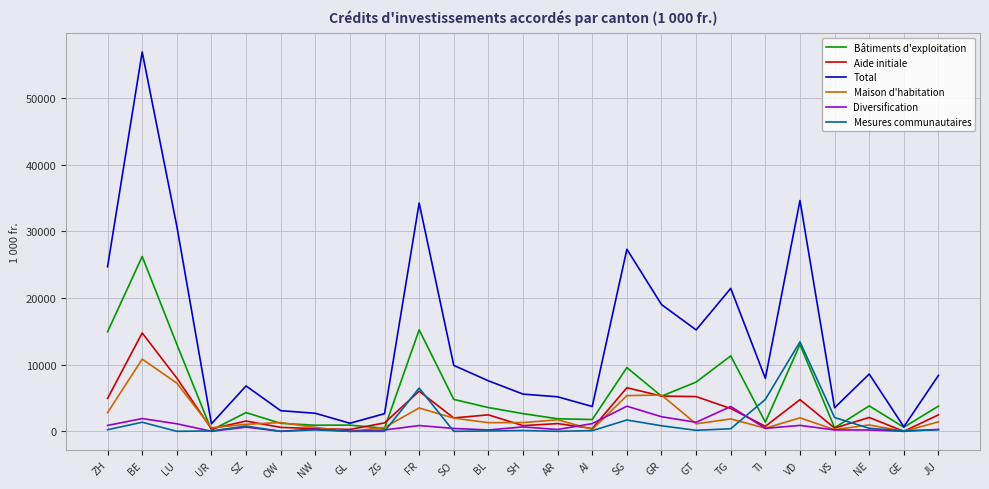

What is the highest value of the Mesures communautaires series?

13428.0